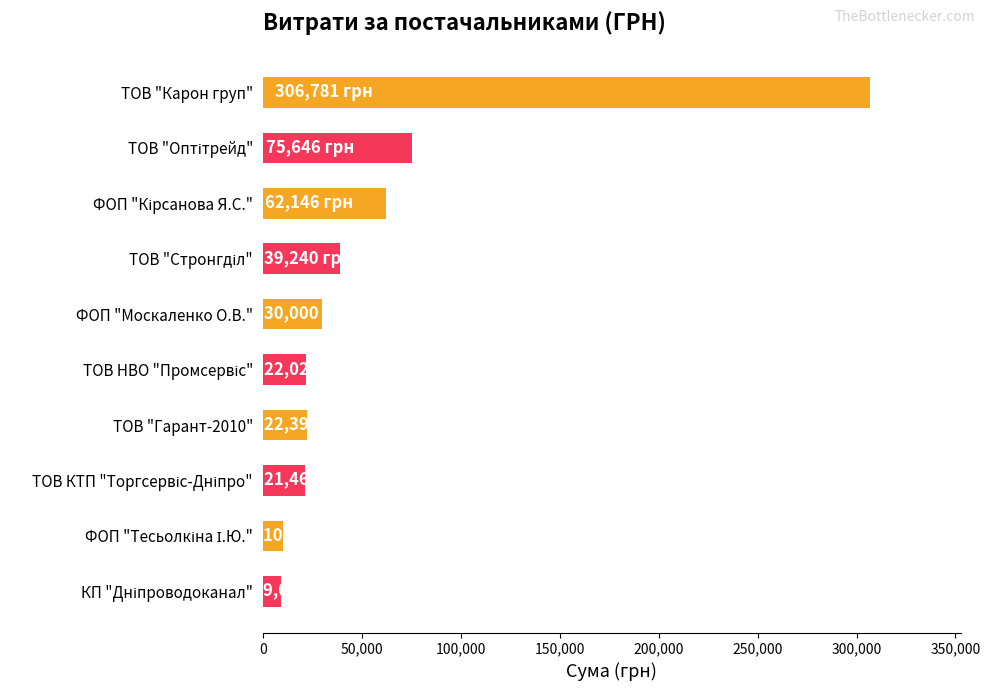

At which category does the chart reach its peak across all series?

ТОВ "Карон груп"